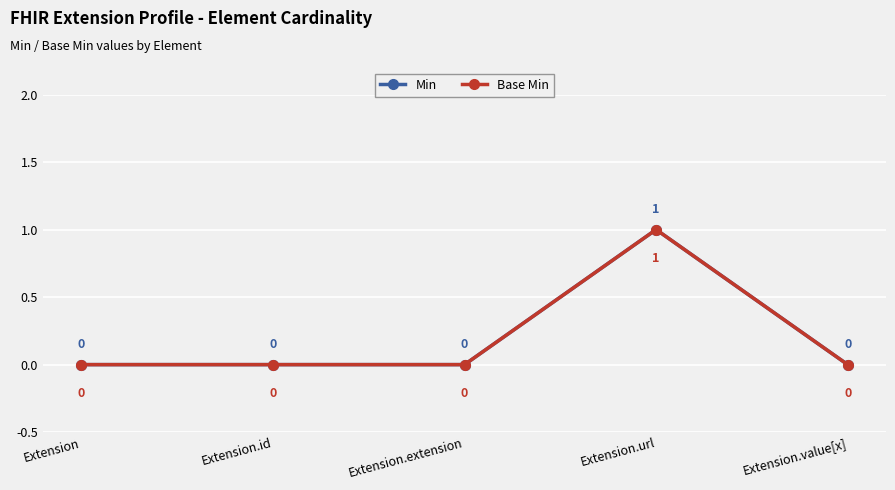

Is it true that Min equals 1 at Extension.url?

True